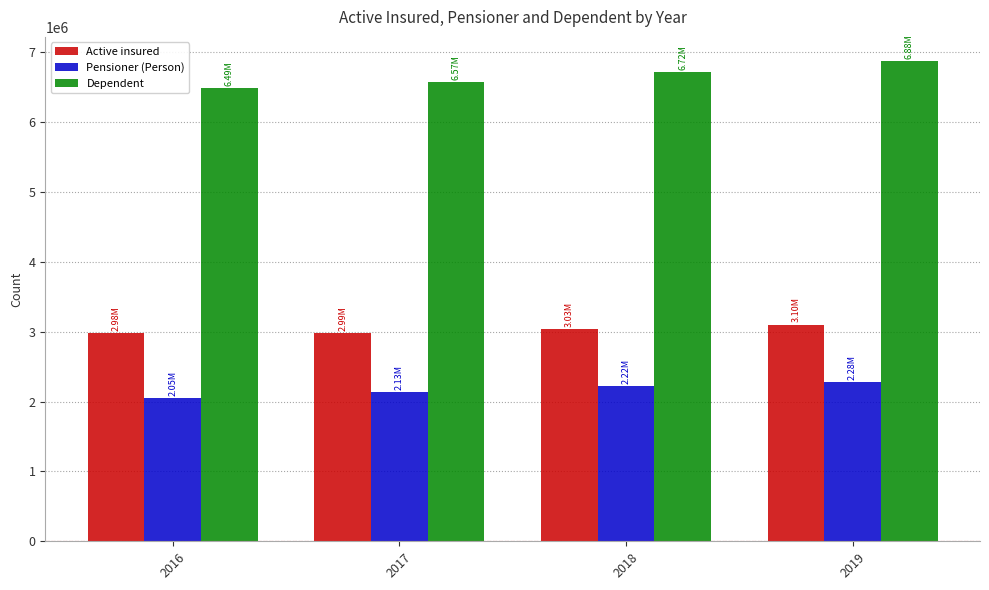

What is the approximate value of Pensioner (Person) at 2016?

2051241